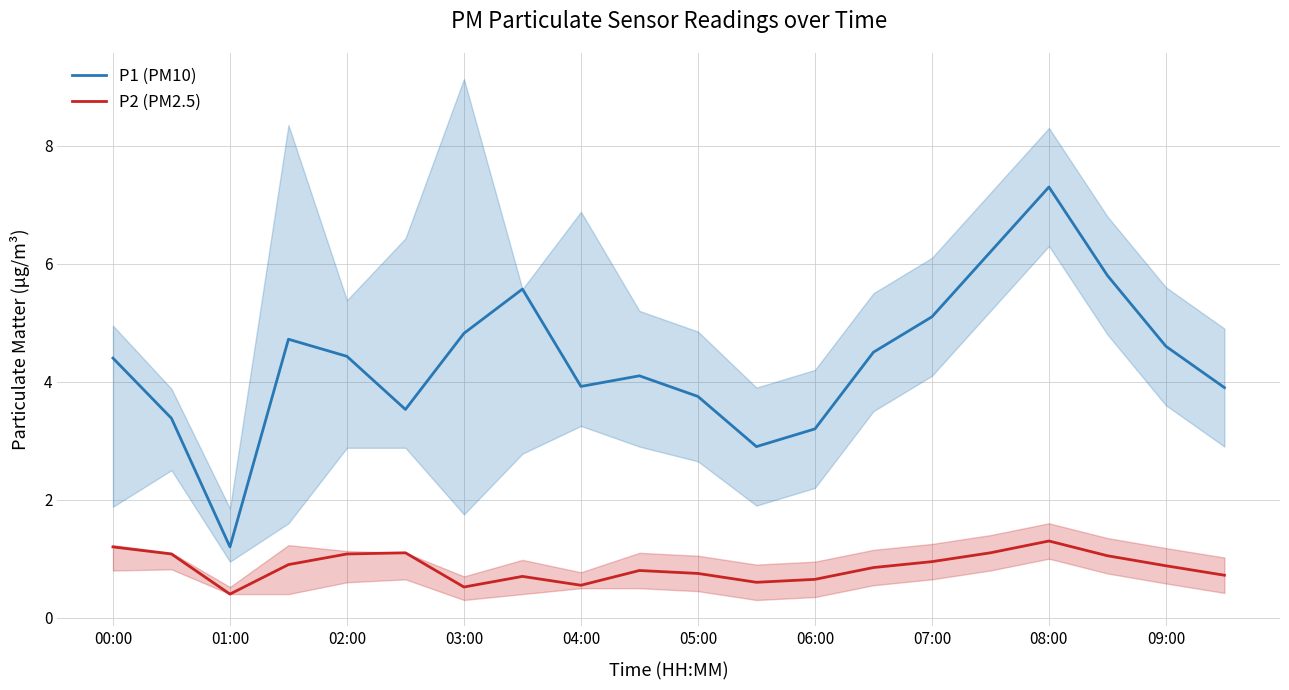

True or false: P1 (PM10) and P2 (PM2.5) cross at least once.

False